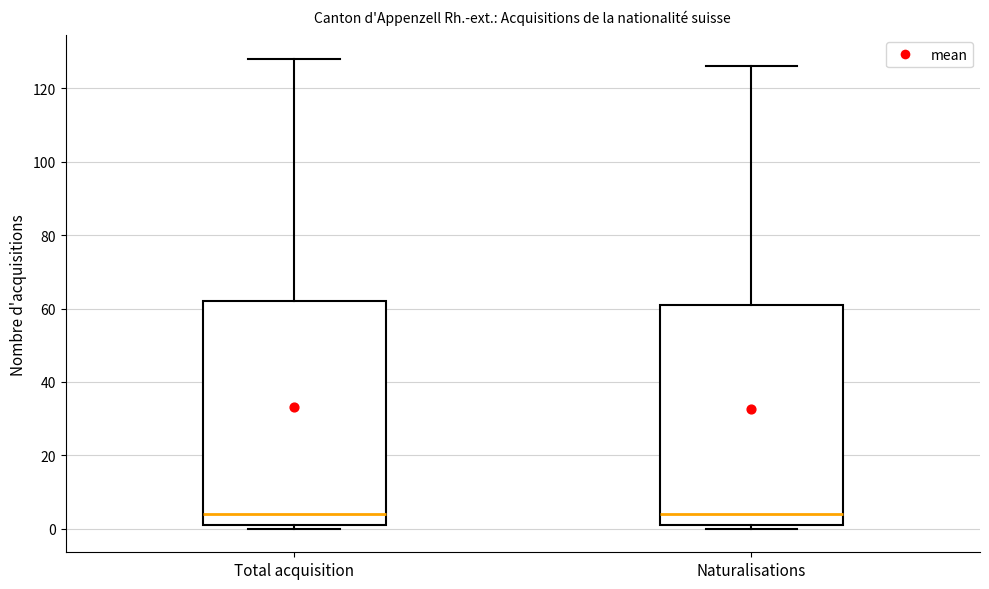

Where is the upper edge of the box for Total acquisition on the y-axis? The values are not printed on the chart, so give them approximately, as read against the axis.

62